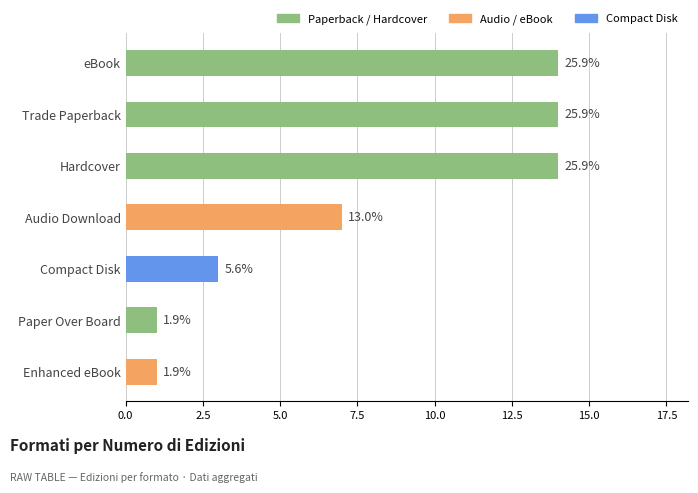

What is the sum of the values at Compact Disk and Trade Paperback?

17